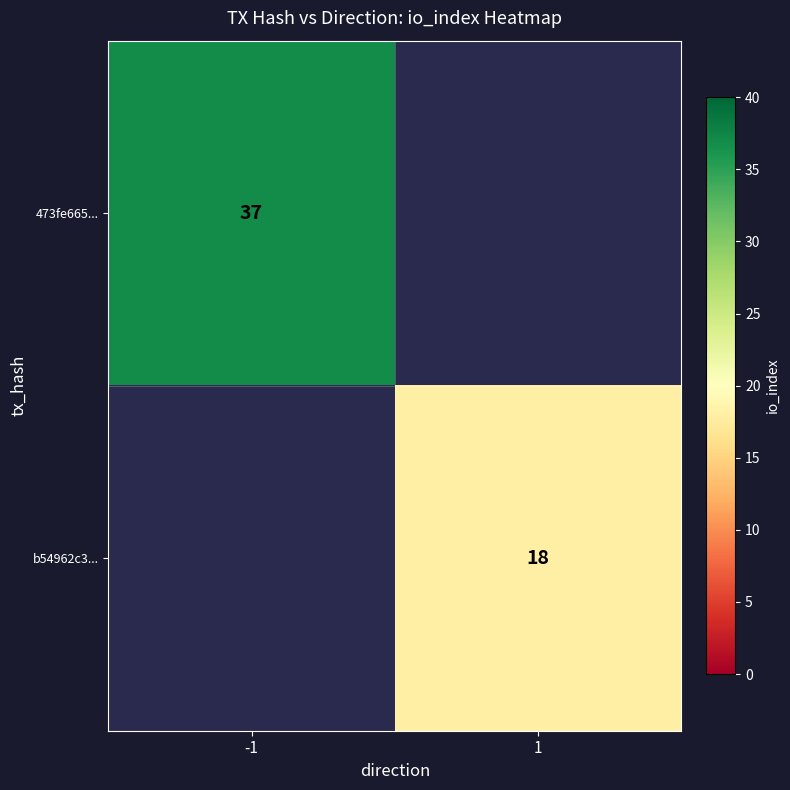

Is it true that b54962c3... equals 18 at 1?

True